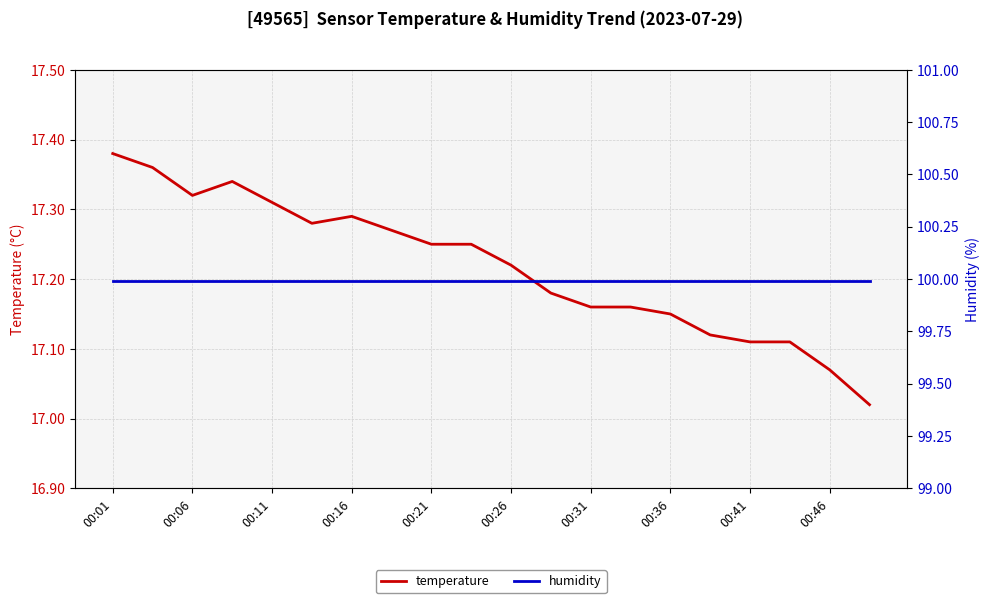

The humidity series shows 100.0 at 13. True or false?

True